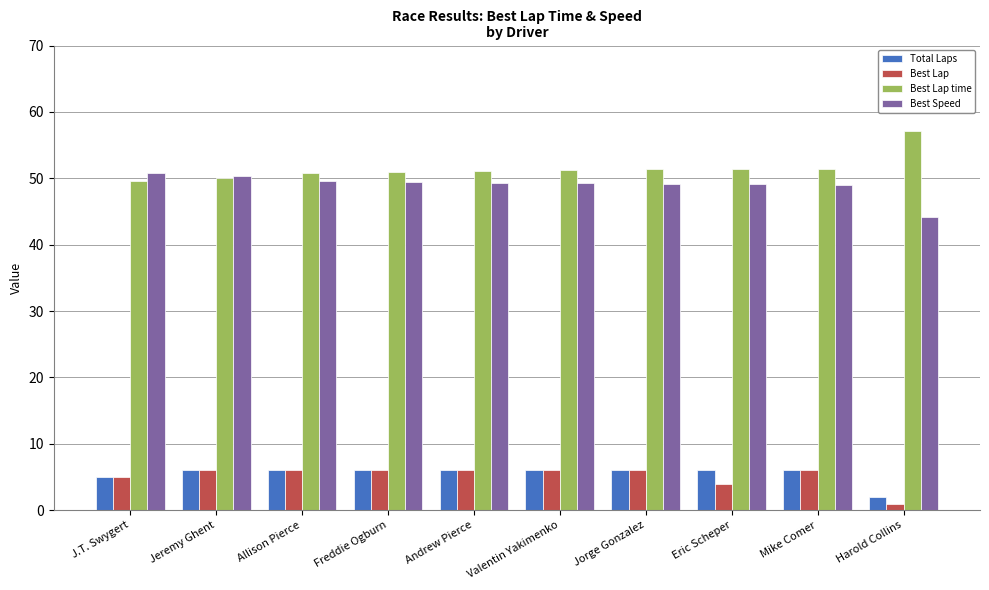

What is the spread (max minus min) of values at Andrew Pierce?

45.1